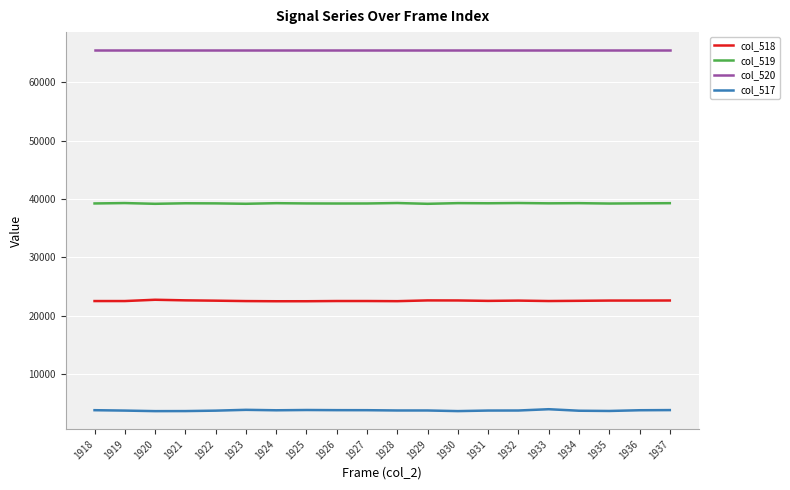

True or false: col_519 has a value of 13622 at 1933.

False